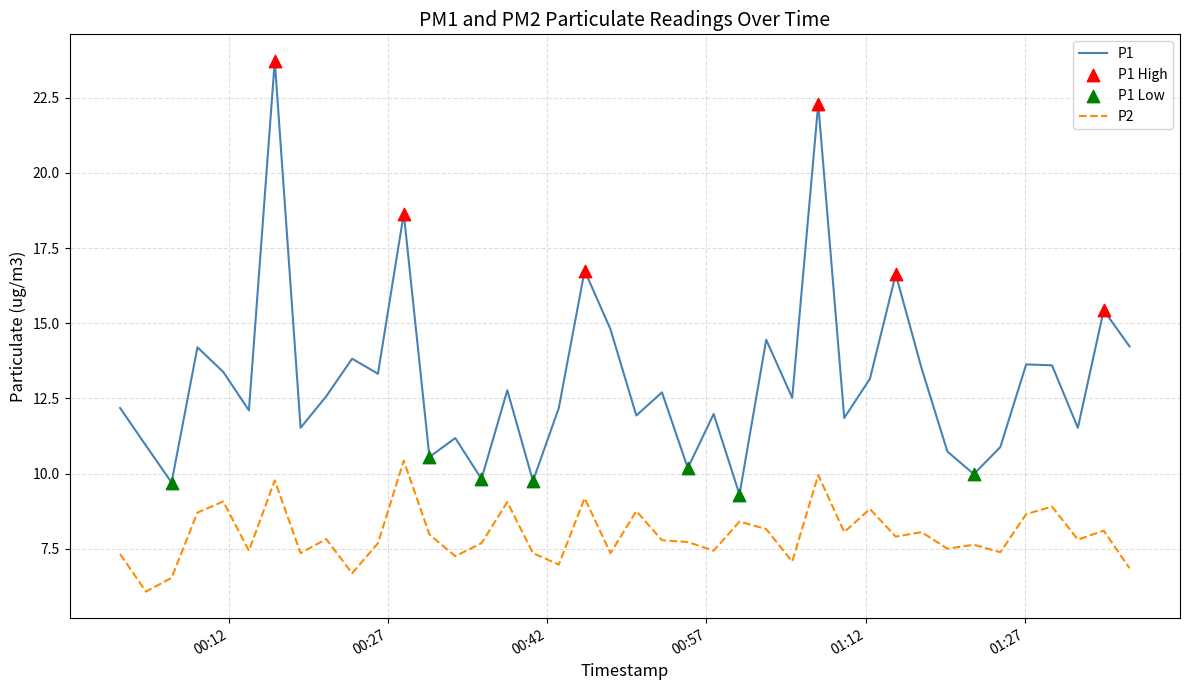

True or false: P2 and P1 cross at least once.

False